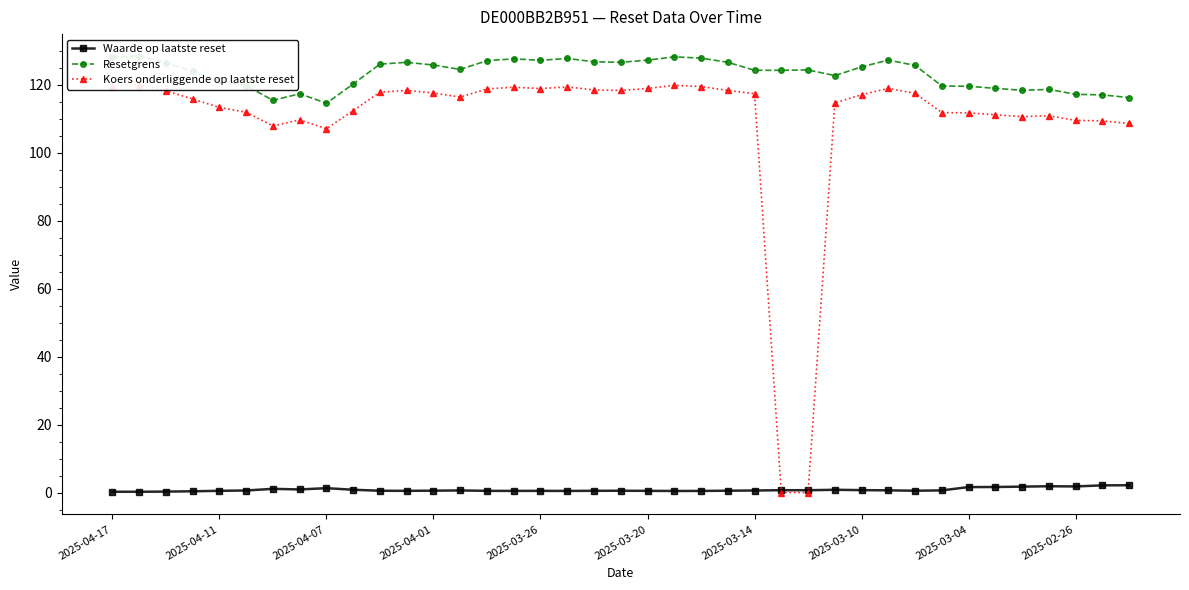

True or false: Koers onderliggende op laatste reset and Waarde op laatste reset cross at least once.

True